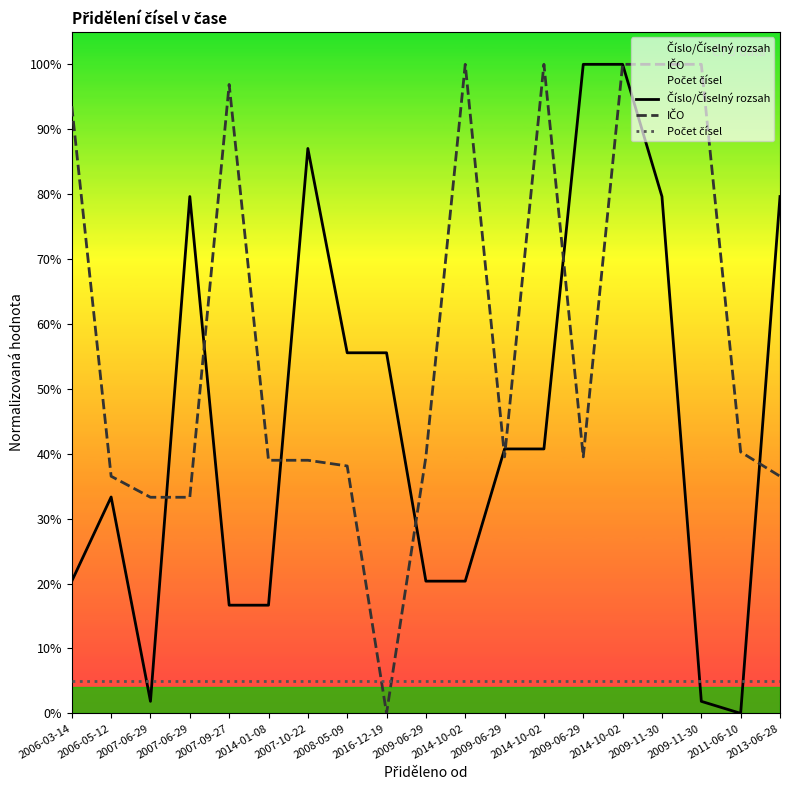

True or false: Počet čísel and Číslo/Číselný rozsah cross at least once.

True